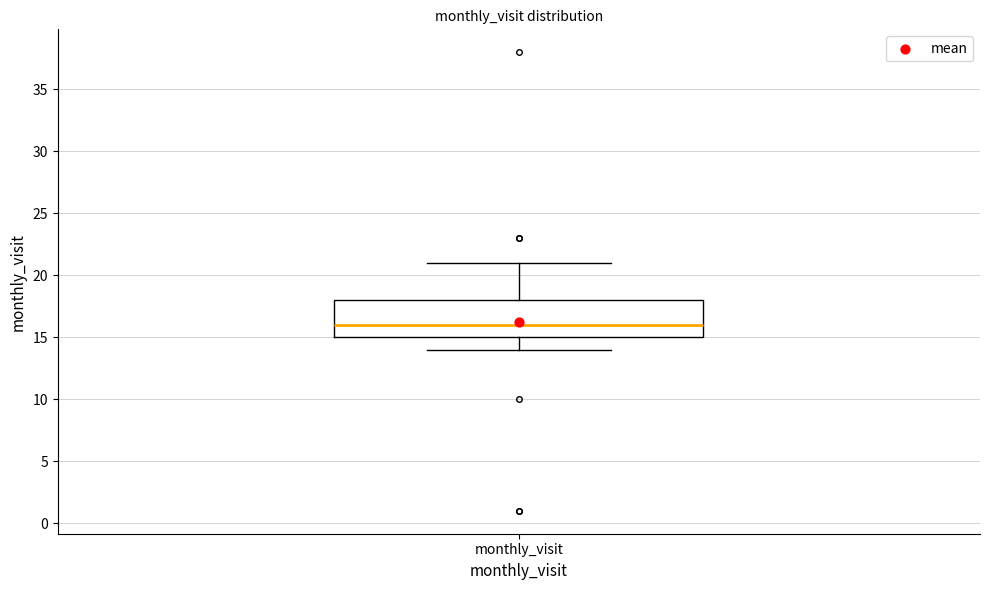

Read this box plot against the y-axis: the position of the median line, the range covered by the box, and the ends of both whiskers. The values are not printed on the chart, so give them approximately, as read against the axis.

median 16, box 15 to 18, whiskers 14 to 21